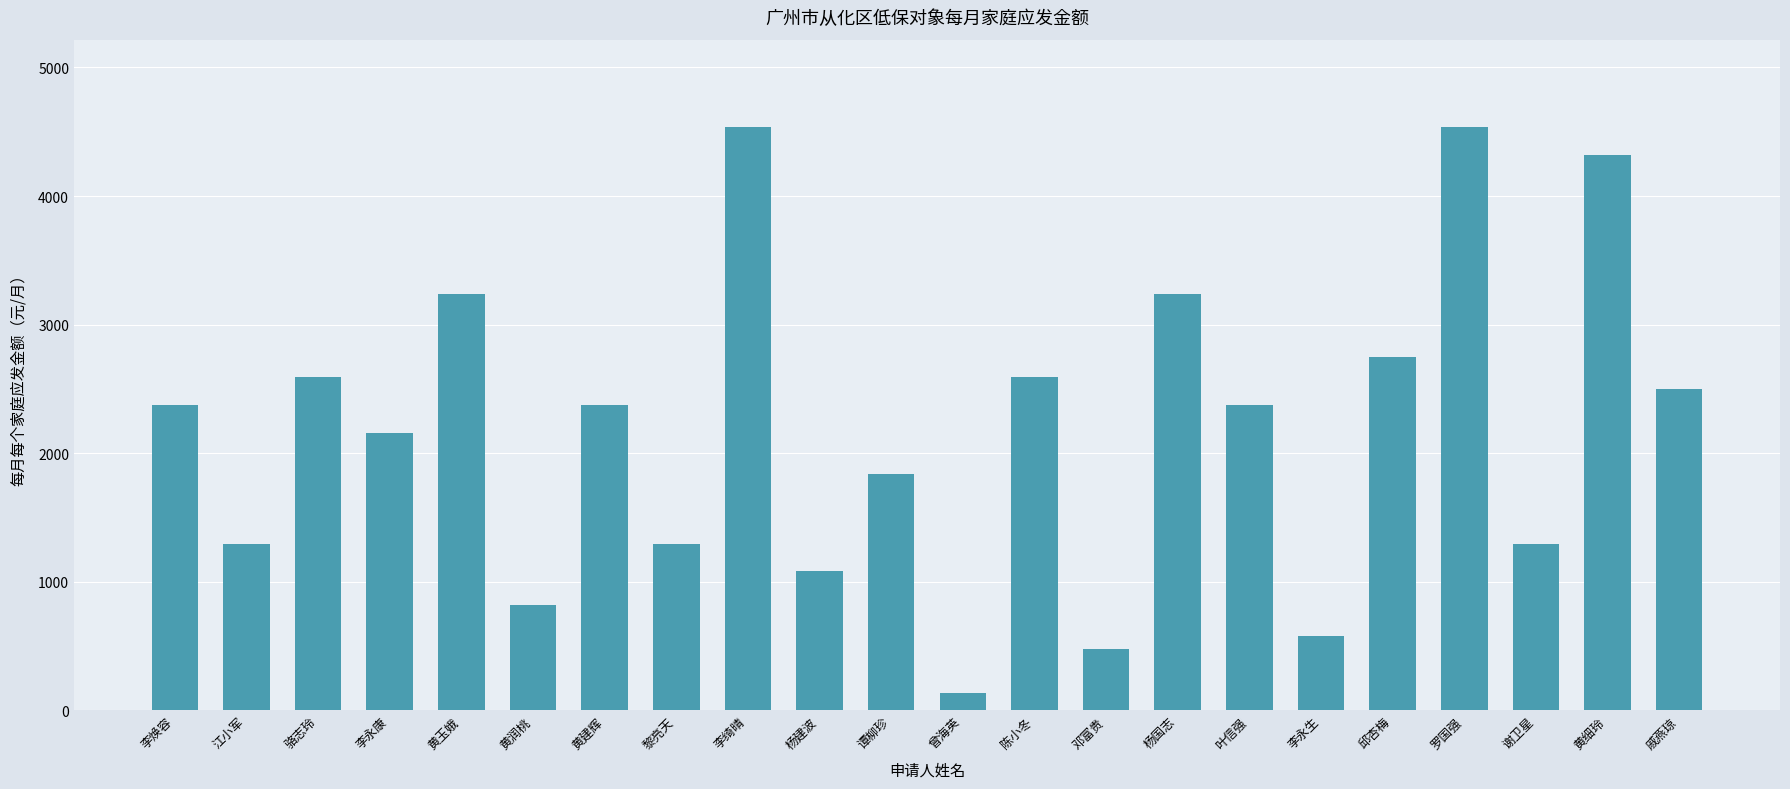

What is the label of the 16th bar from the left?

叶信强